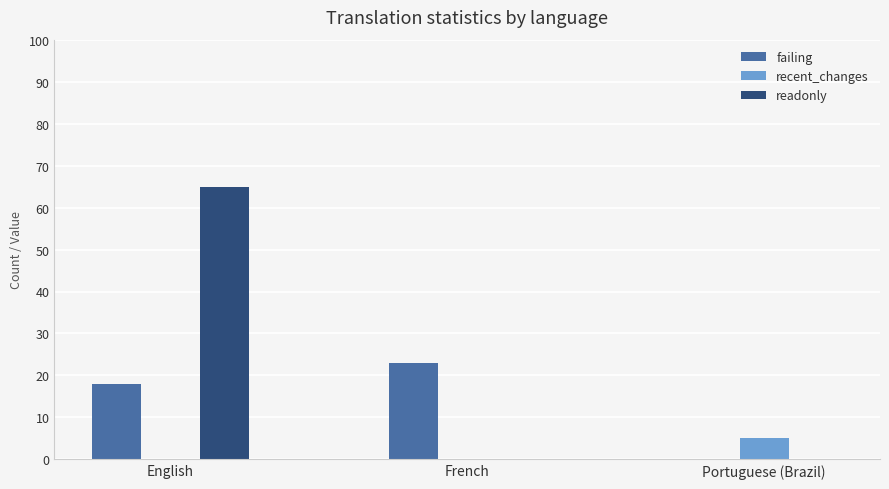

What is the total value across all series at French?

23